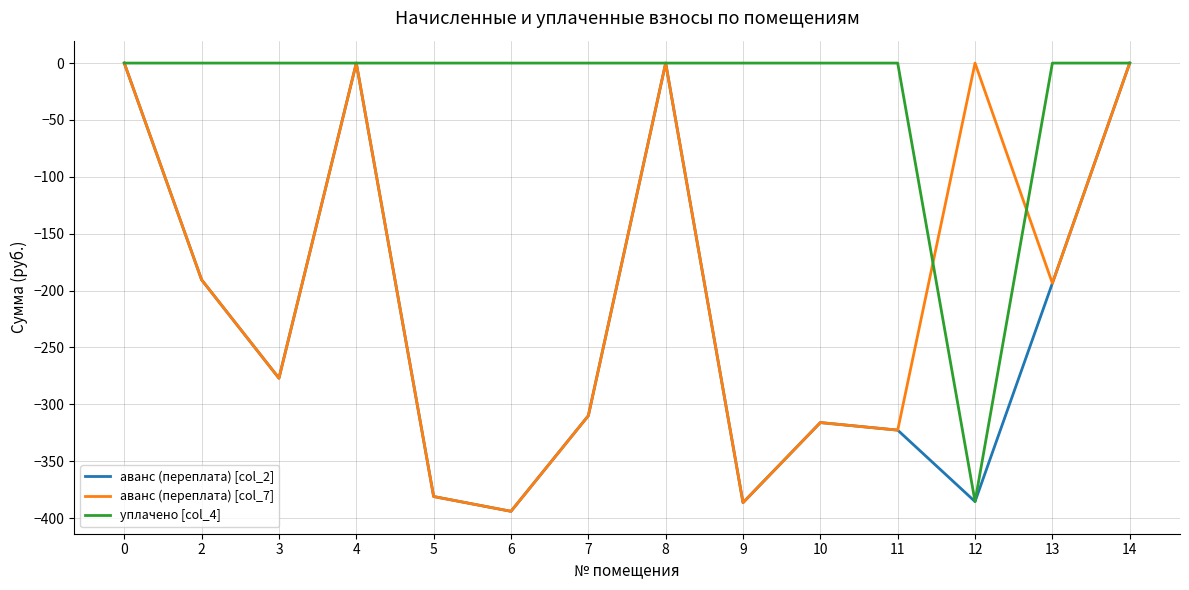

Is it true that уплачено [col_4] equals -151.3 at 11?

False